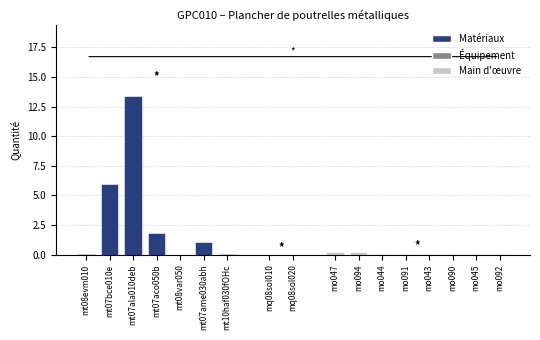

What is the sum of the values at mt07aco050b and mt07ala010deb?

15.2